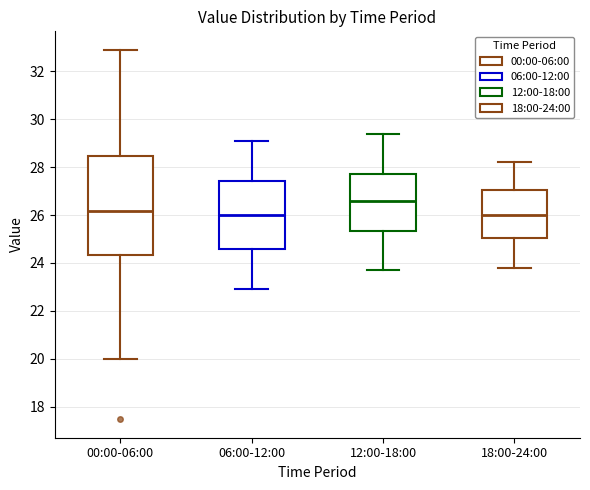

Which box is the tallest, from its lower edge to its upper edge?

00:00-06:00